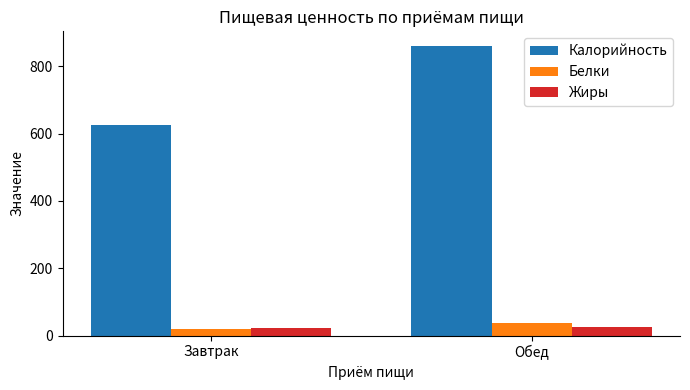

Is it true that Калорийность equals 1246.5 at Обед?

False